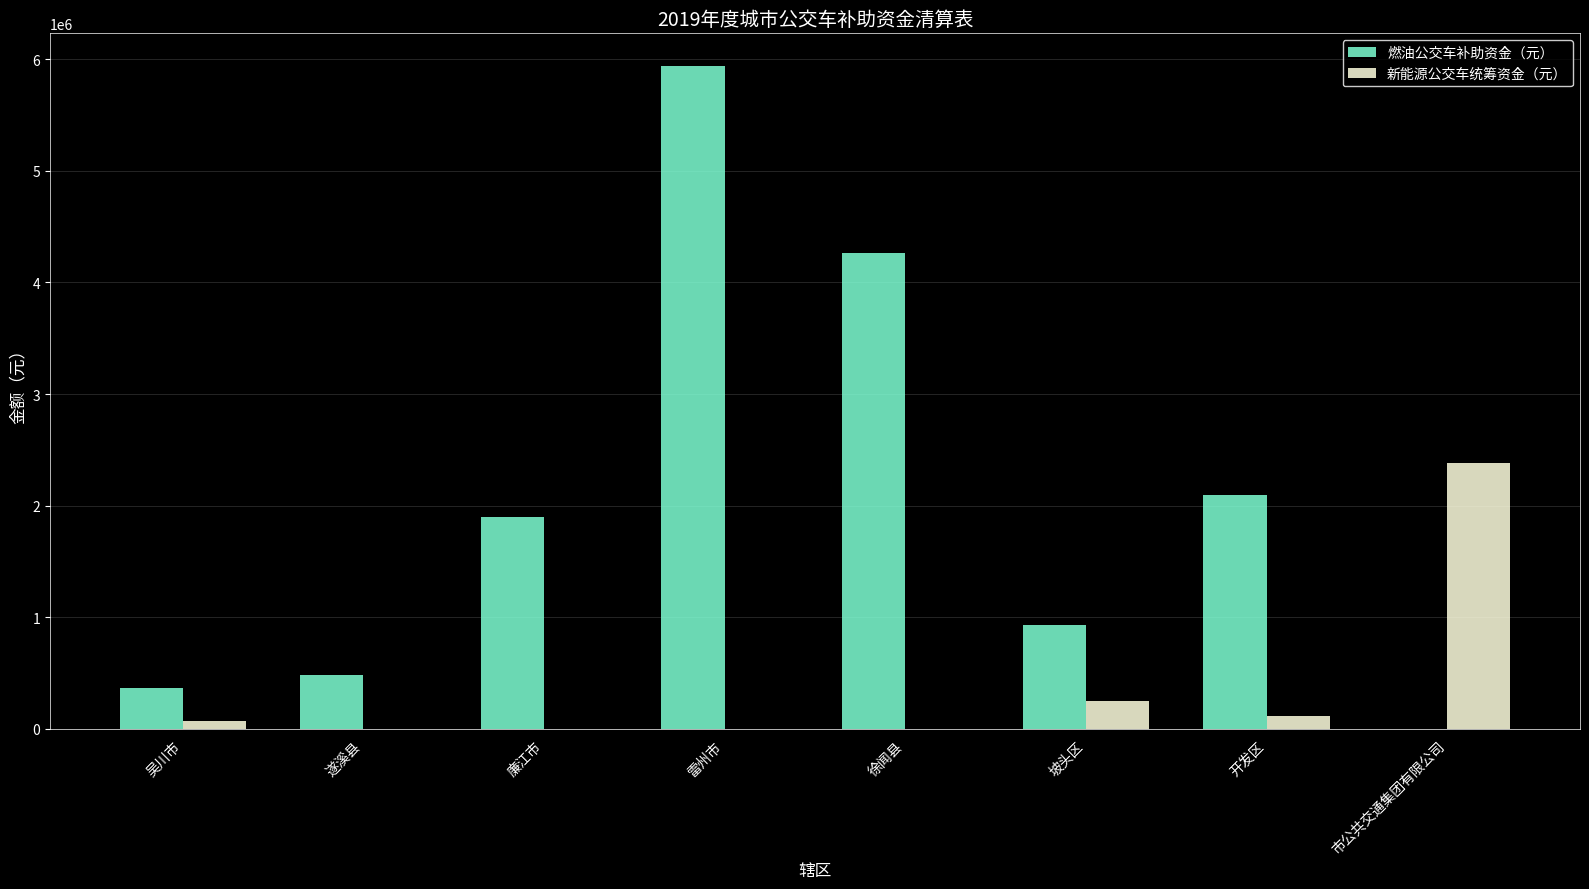

True or false: 新能源公交车统筹资金（元） has a value of 0 at 遂溪县.

True